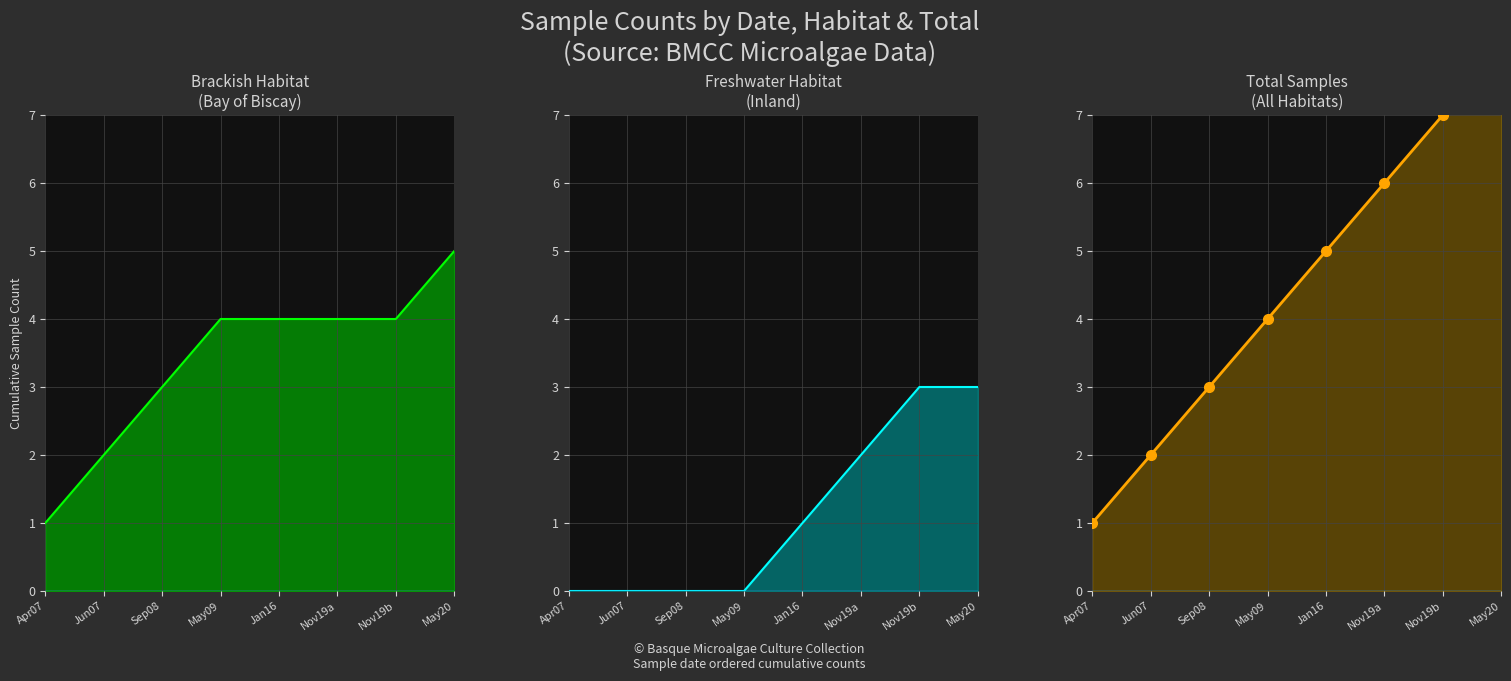

How many categories are shown in the chart?

8